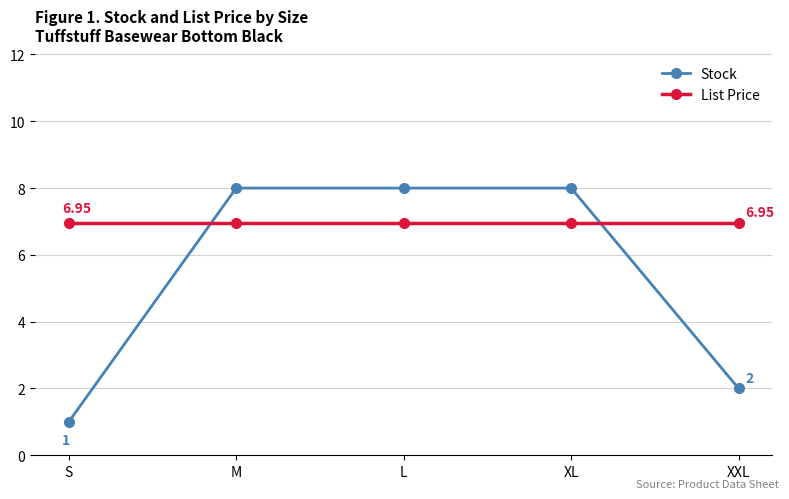

True or false: Stock has more than 2 points higher than both neighbors.

False